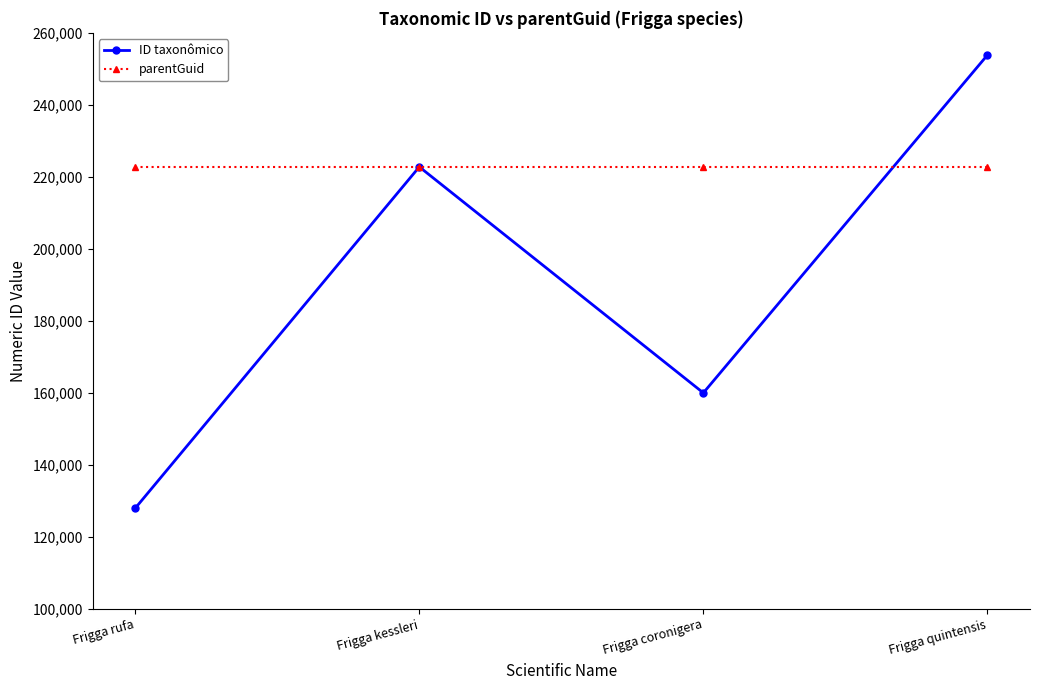

What value does the parentGuid series have at Frigga quintensis?

222740